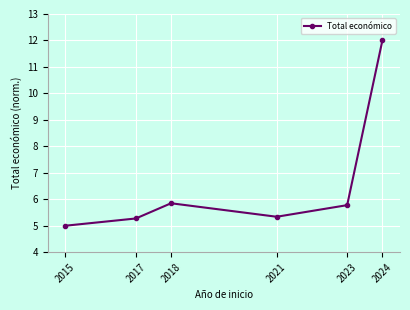

What is the difference between the values at 2017 and 2023?

0.5